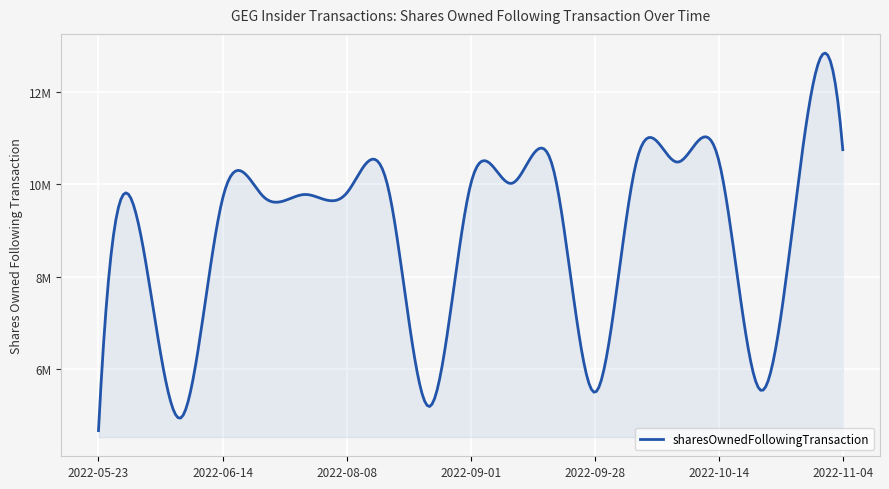

Which category has the lowest value across all series?

2022-05-23